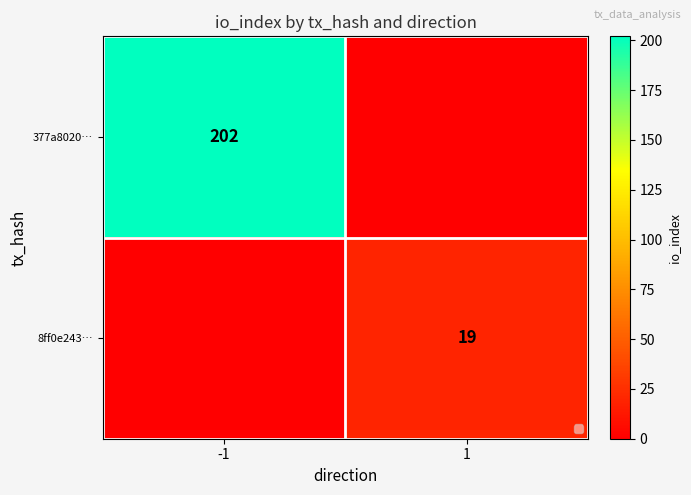

At which category is the sum across all series the highest?

-1